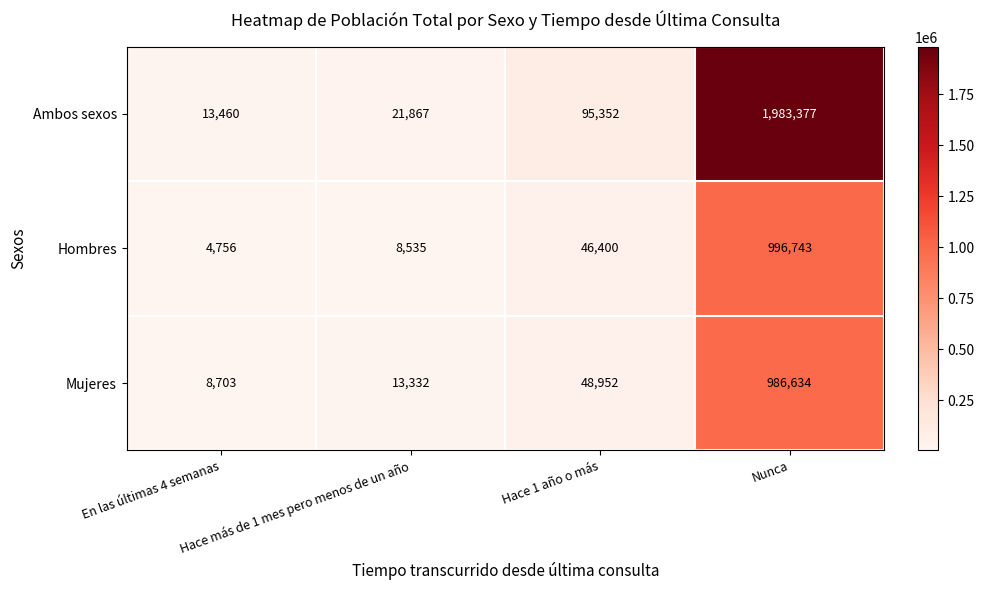

What is the smallest value displayed?

4756